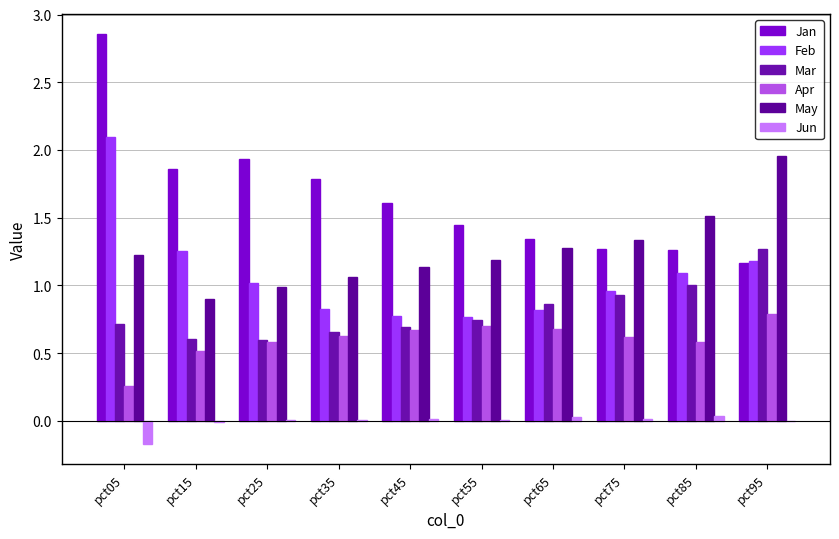

List the labels in order of Apr value, largest first.

pct95, pct55, pct65, pct45, pct35, pct75, pct25, pct85, pct15, pct05